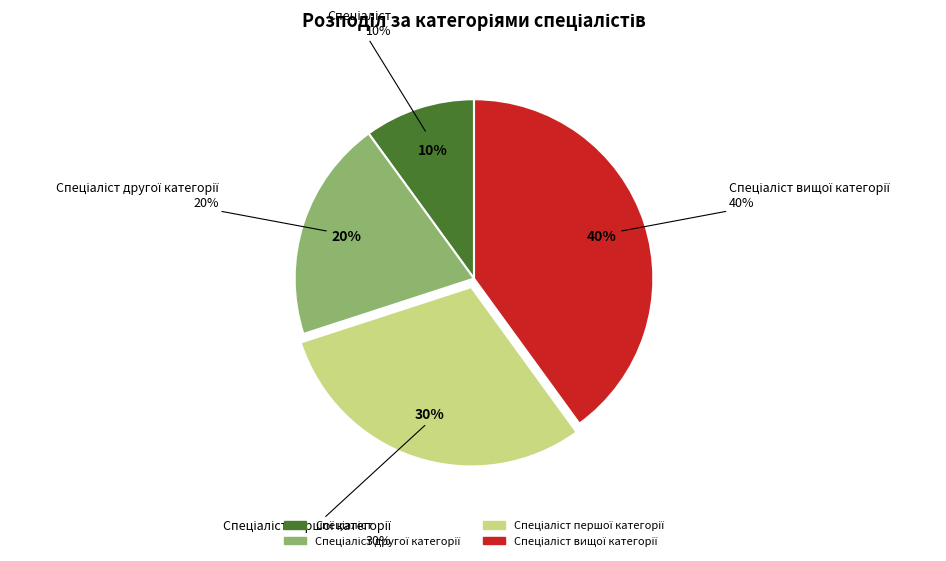

What is the ratio of the value at Спеціаліст to the value at Спеціаліст вищої категорії?

0.2